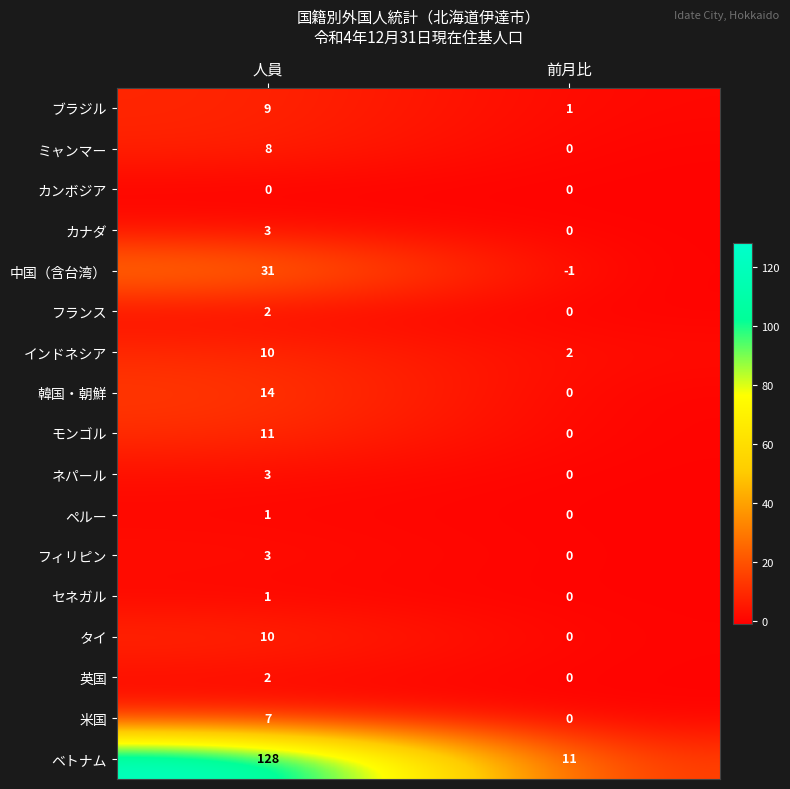

The value of ミャンマー at 前月比 is -4. True or false?

False